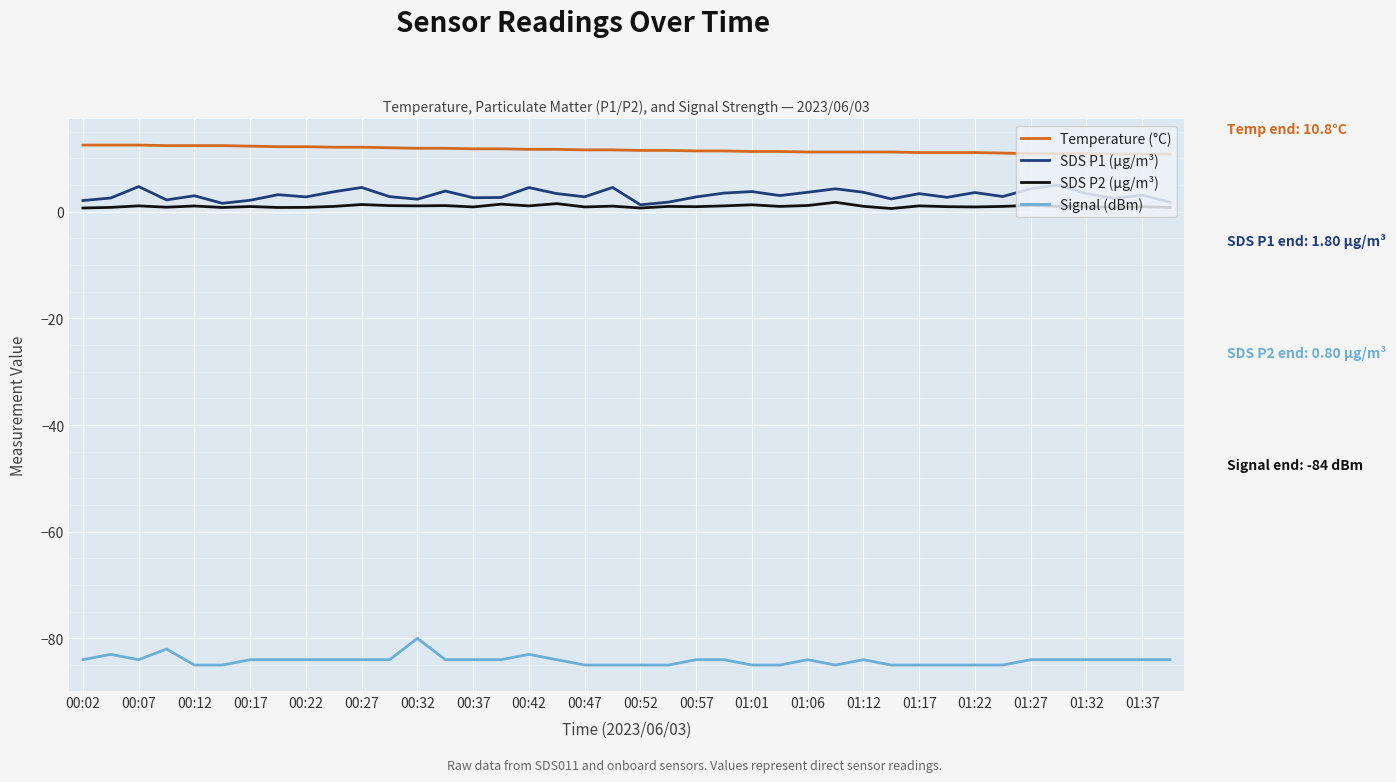

True or false: Signal (dBm) and SDS P1 (µg/m³) intersect in this chart.

False